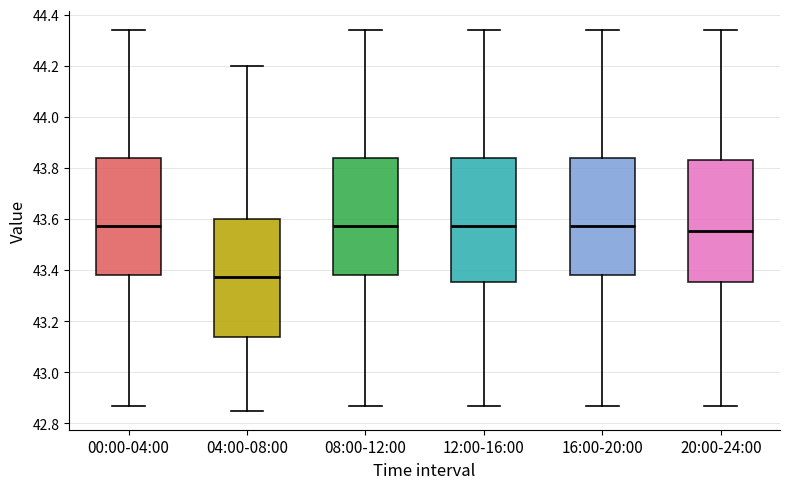

Reading left to right, read every box against the y-axis: the position of its median line, the range the box covers, and the ends of its whiskers. The values are not printed on the chart, so give them approximately, as read against the axis.

00:00-04:00: median 43.58, box 43.38 to 43.84, whiskers 42.88 to 44.34
04:00-08:00: median 43.38, box 43.14 to 43.60, whiskers 42.86 to 44.20
08:00-12:00: median 43.58, box 43.38 to 43.84, whiskers 42.88 to 44.34
12:00-16:00: median 43.58, box 43.36 to 43.84, whiskers 42.88 to 44.34
16:00-20:00: median 43.58, box 43.38 to 43.84, whiskers 42.88 to 44.34
20:00-24:00: median 43.56, box 43.36 to 43.84, whiskers 42.88 to 44.34